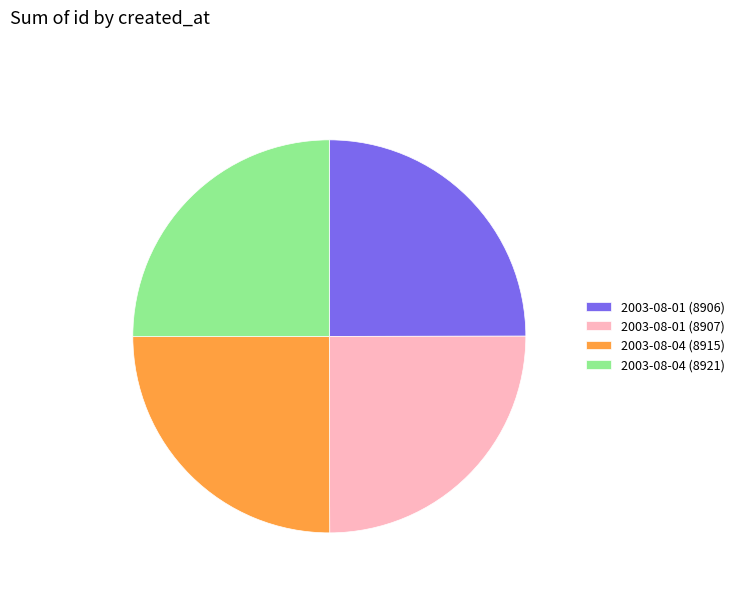

Approximately how many times larger is the value at 2003-08-01 (8906) compared to 2003-08-04 (8921)?

1.0